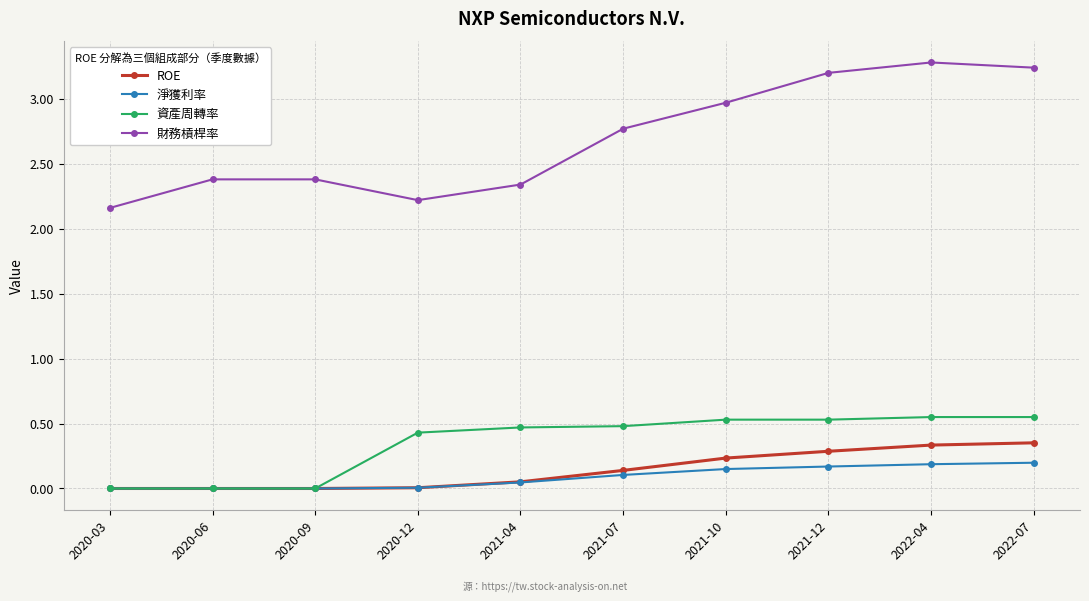

True or false: ROE and 財務槓桿率 intersect in this chart.

False